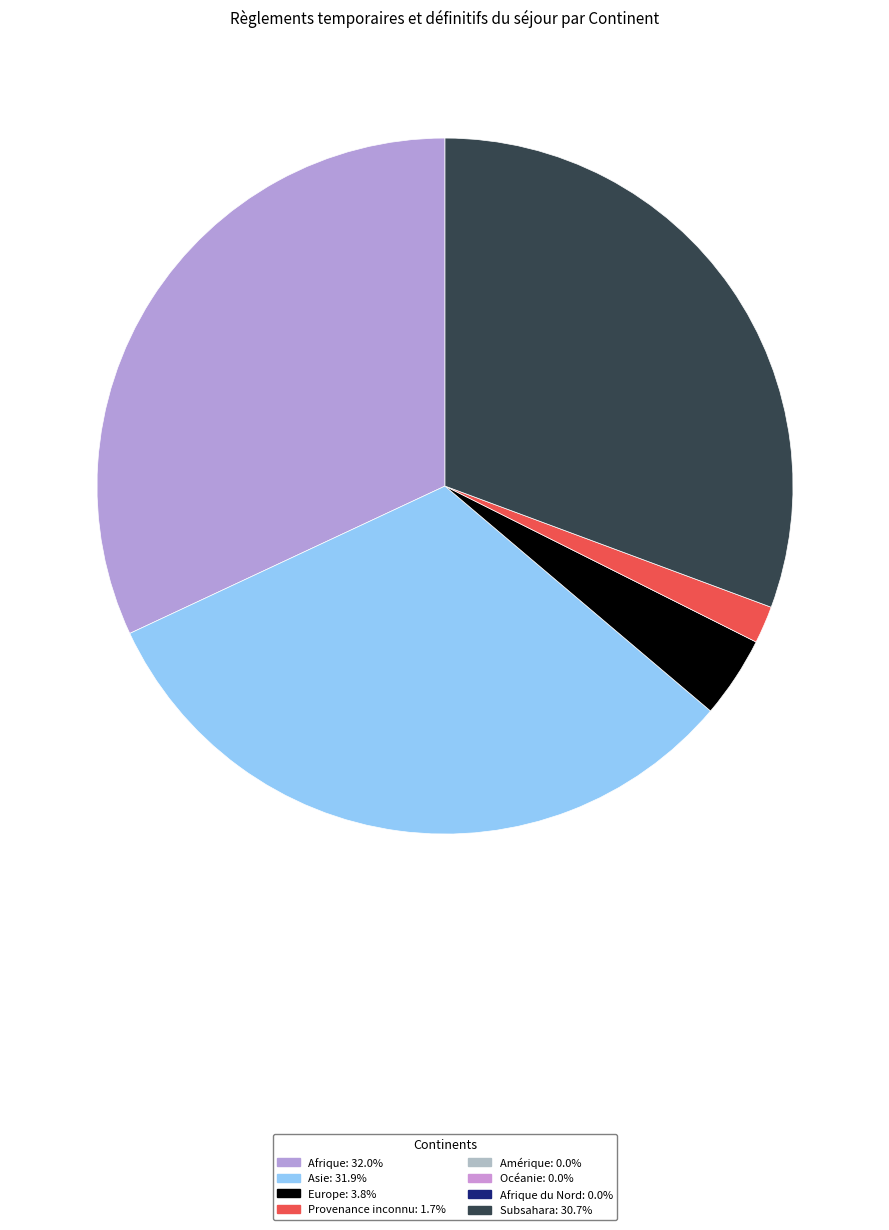

Is there any slice that represents more than half of the pie?

No